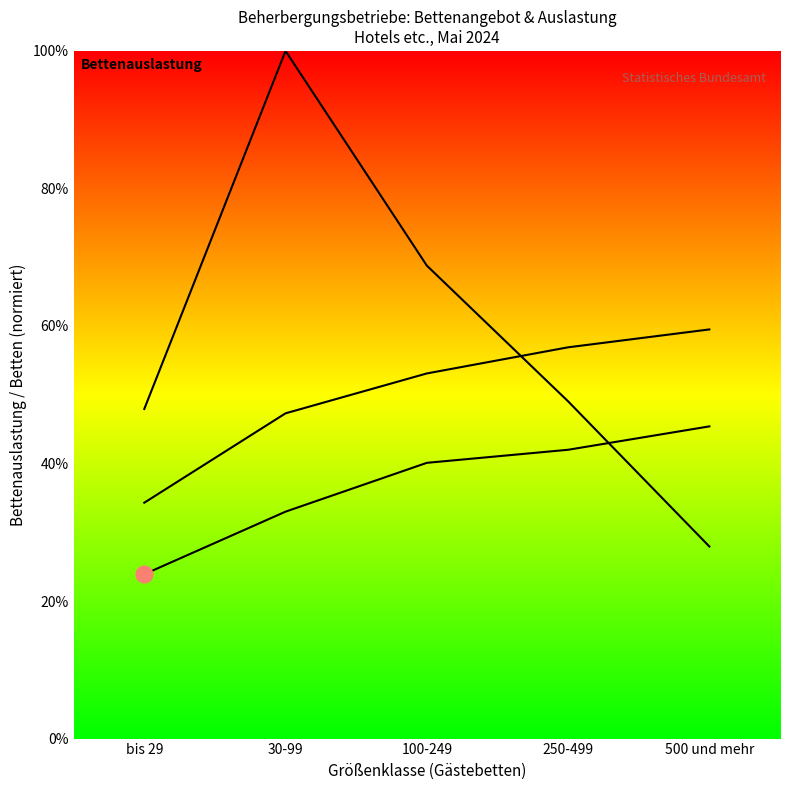

Which series has the widest spread of values?

Betten (normiert %)